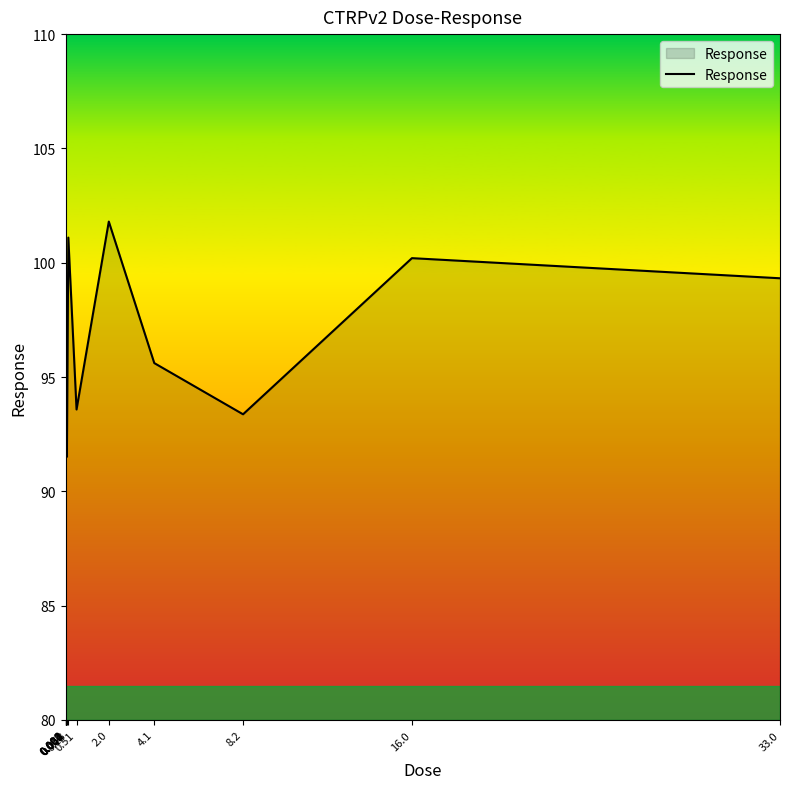

What is the greatest value displayed?

101.8